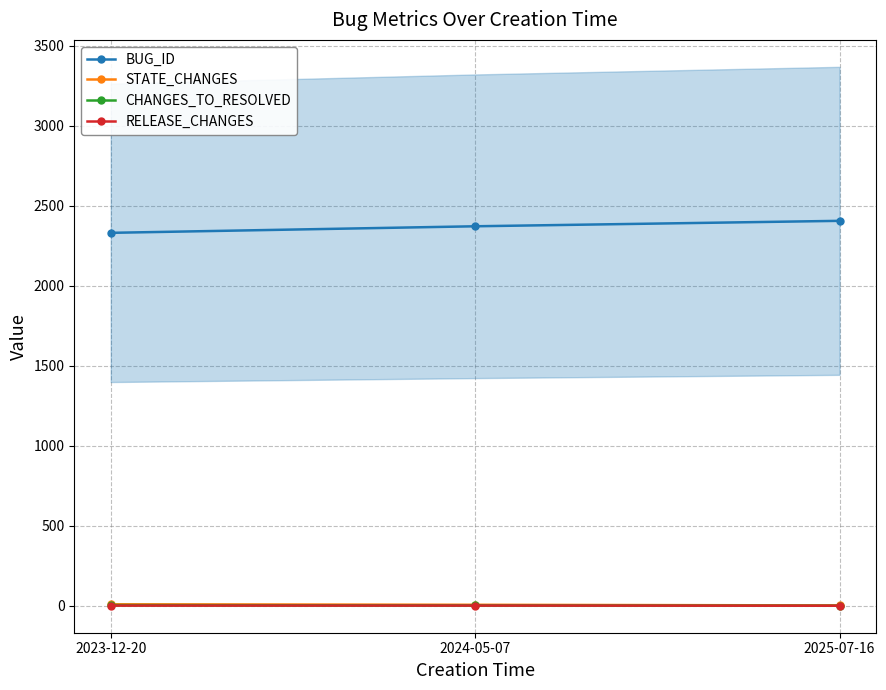

What are all the series names shown in the legend?

BUG_ID, STATE_CHANGES, CHANGES_TO_RESOLVED, RELEASE_CHANGES